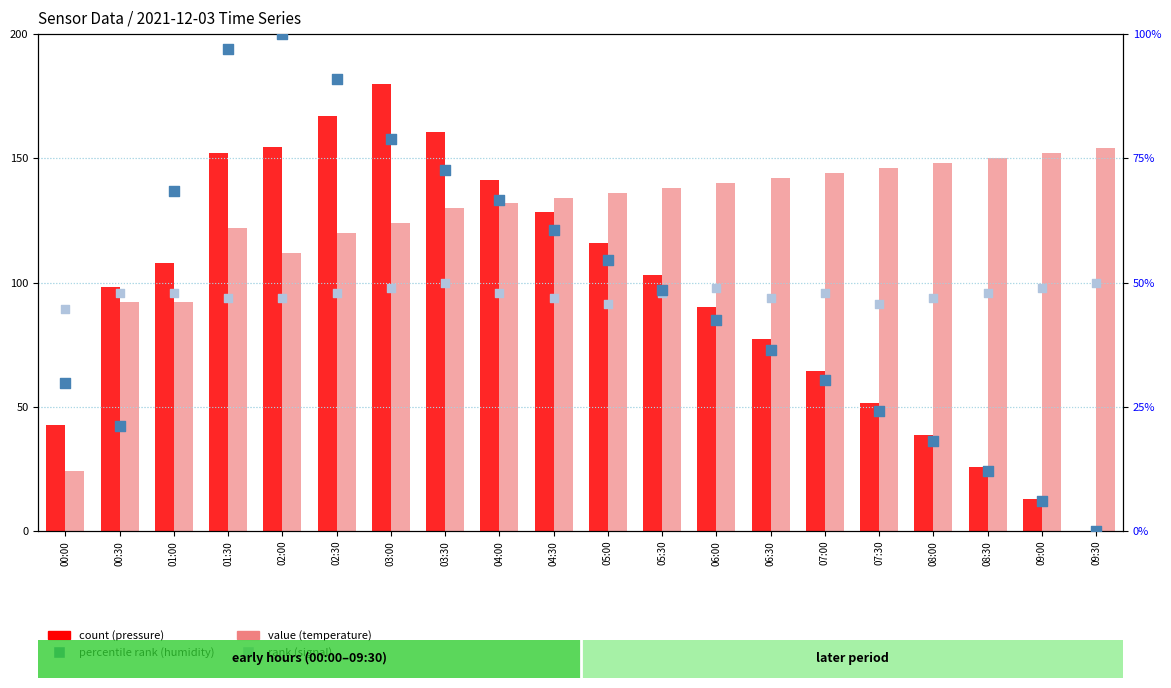

Is the value of count (pressure) at 05:30 greater than the value of percentile rank (humidity) at 05:30?

Yes